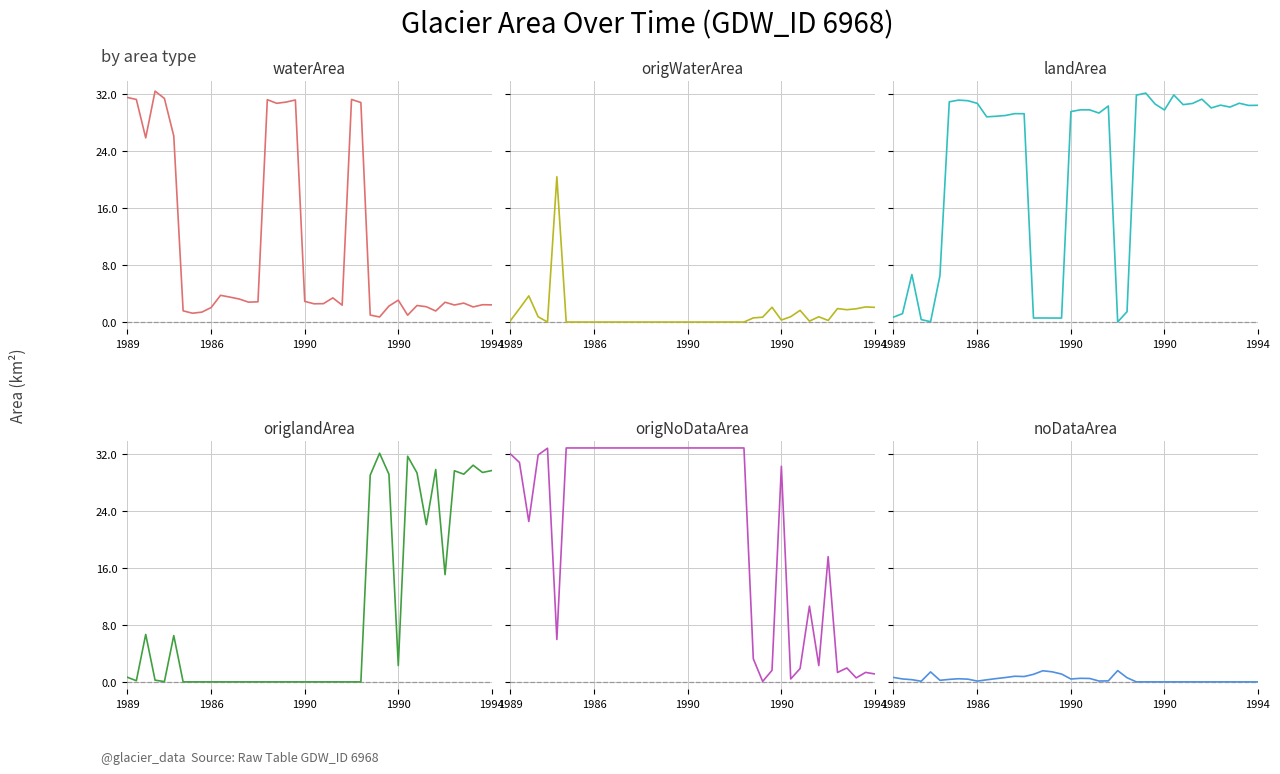

Which category has the highest value across all series?

6